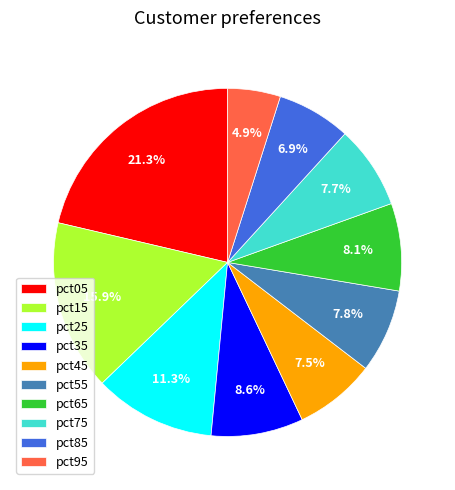

What is the largest slice in the pie chart?

pct05